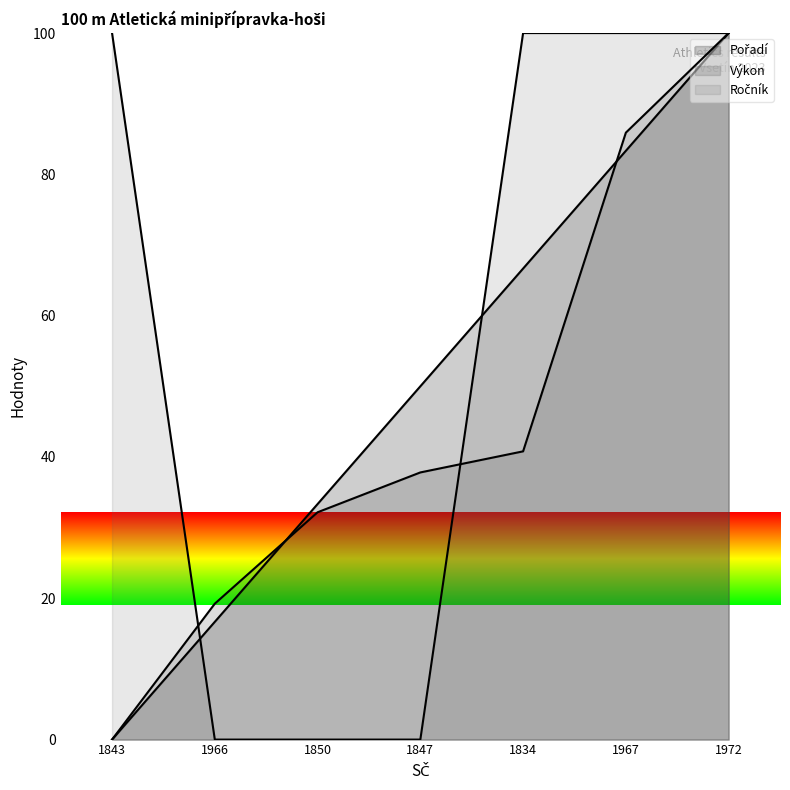

What is the difference between the maximum and second lowest values in the Pořadí series?

83.3